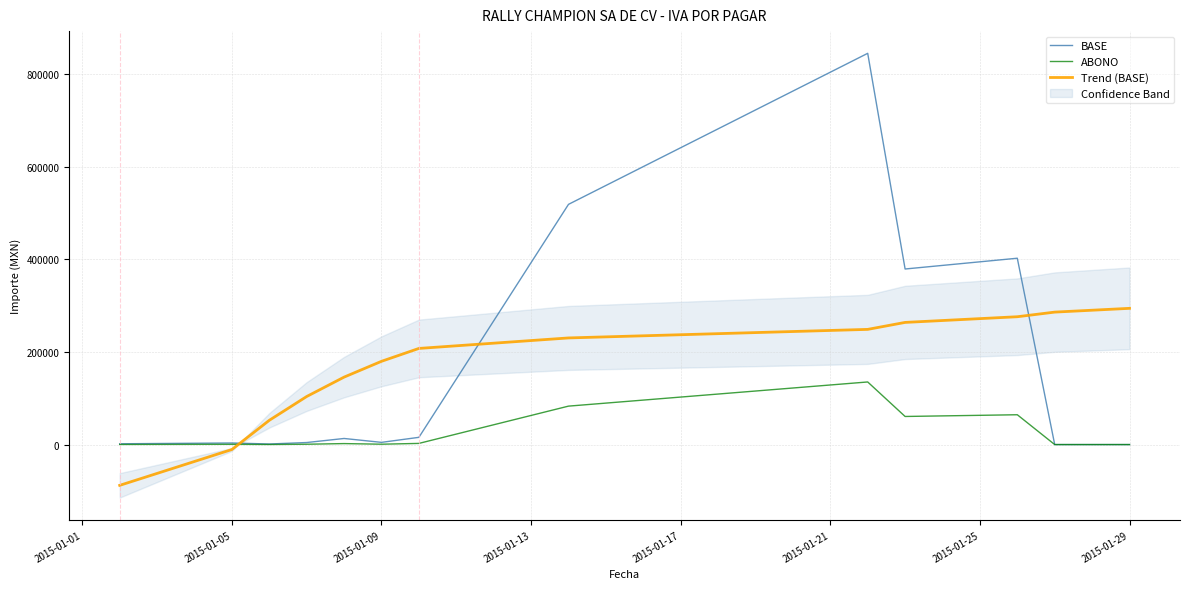

Which series has the largest range (max minus min)?

BASE